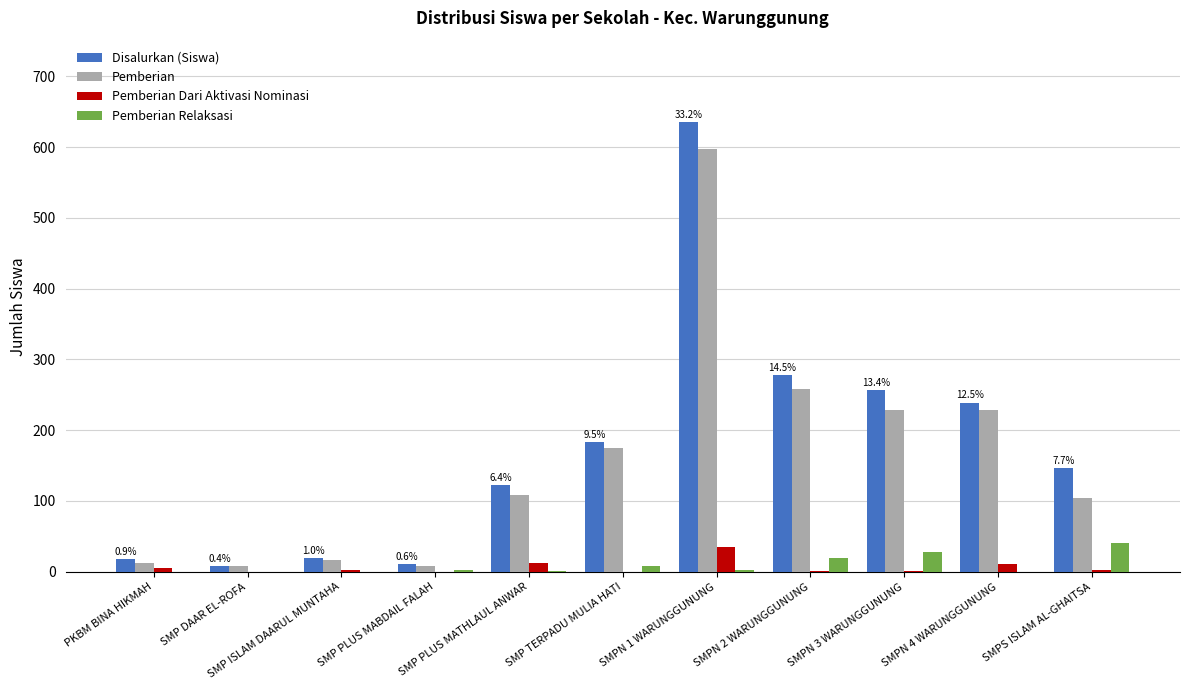

Is the value of Pemberian Dari Aktivasi Nominasi at SMP DAAR EL-ROFA greater than the value of Pemberian Relaksasi at SMPS ISLAM AL-GHAITSA?

No